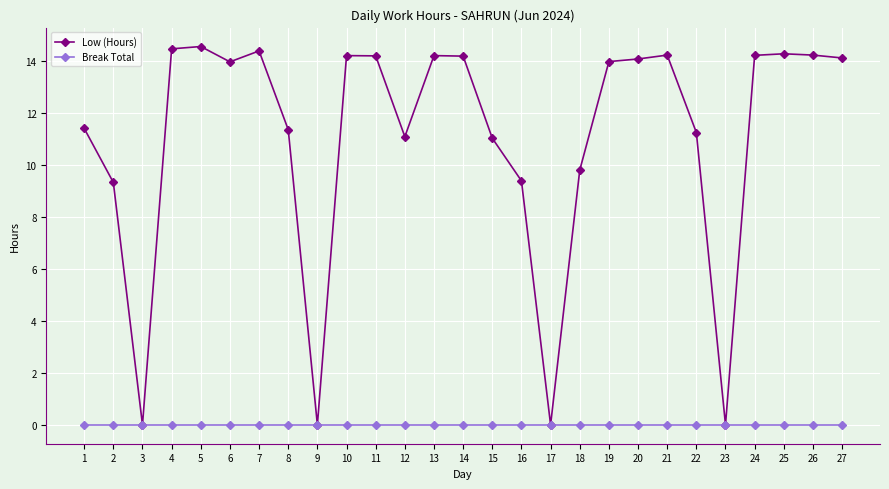

Which series has the largest total across all categories?

Low (Hours)